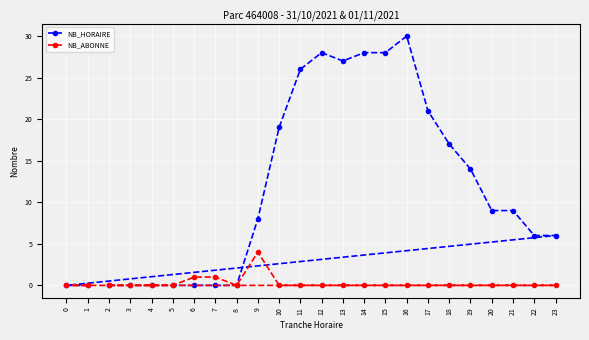

How many values in the NB_ABONNE series exceed 0?

3